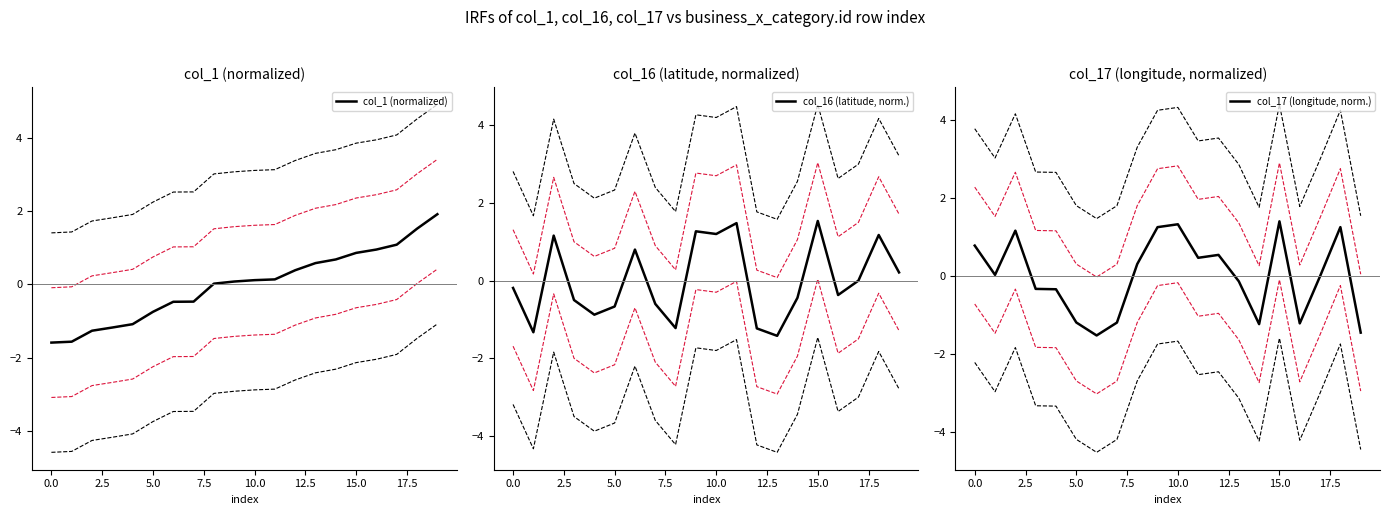

How many intersections are there between col_16 (latitude, norm.) and col_1 (normalized)?

5